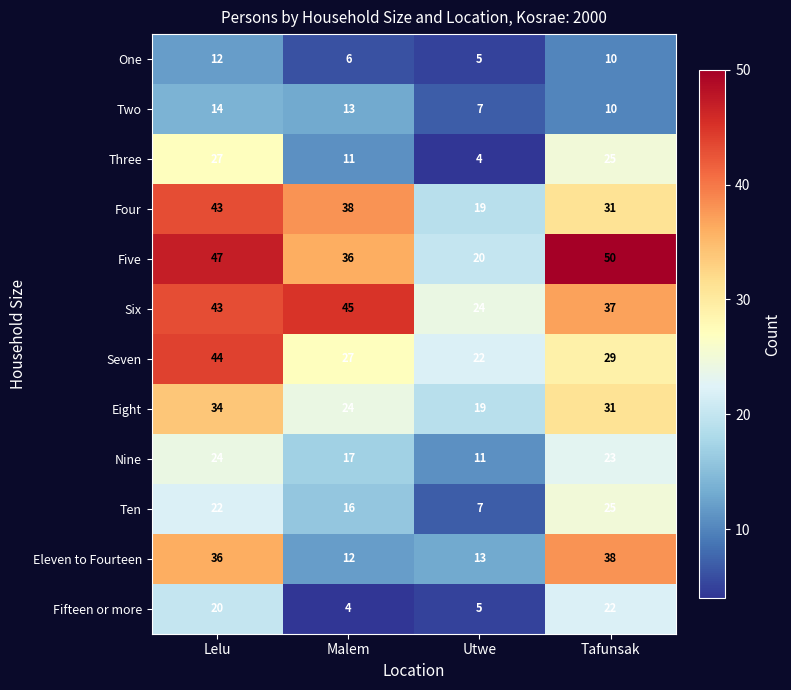

How many Eight values are between 24 and 34?

3